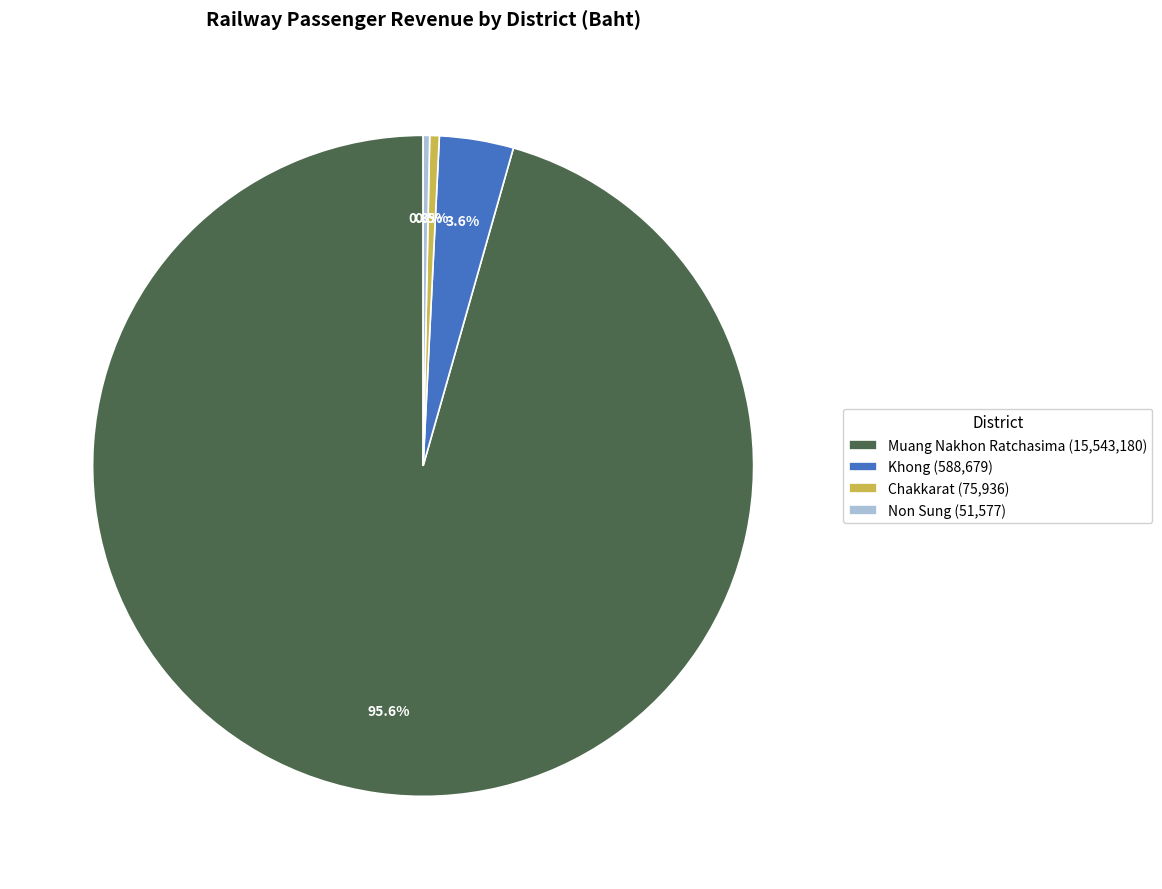

Do Chakkarat (75,936) and Khong (588,679) together represent more than half of the pie?

No